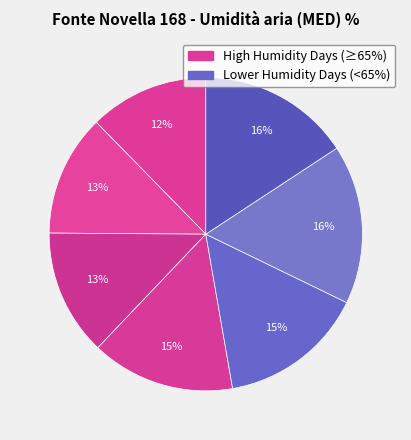

To the nearest percent, what is the difference between the largest and smallest slice percentages?

4%